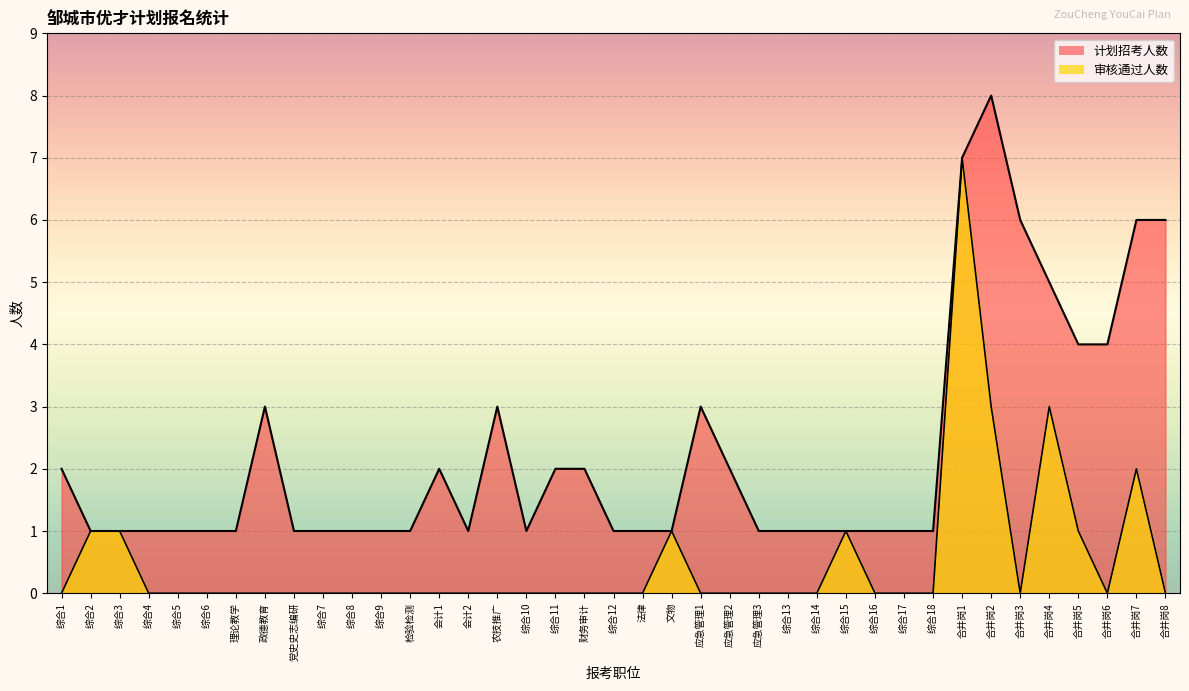

What is the label of the 30th point from the left?

综合17